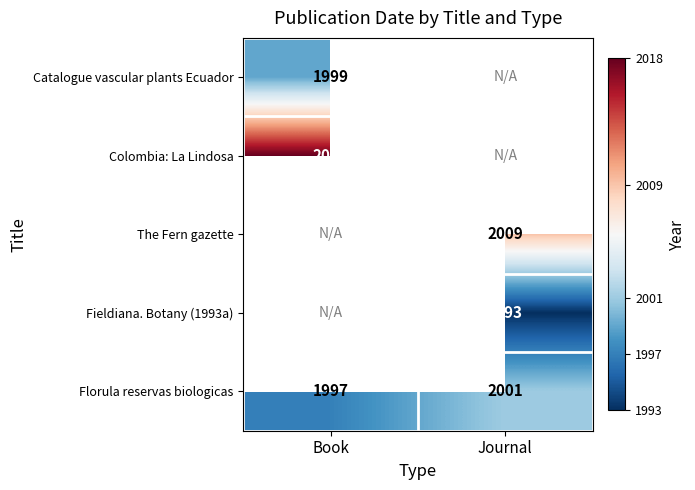

The Catalogue vascular plants Ecuador series shows 1999 at Book. True or false?

True